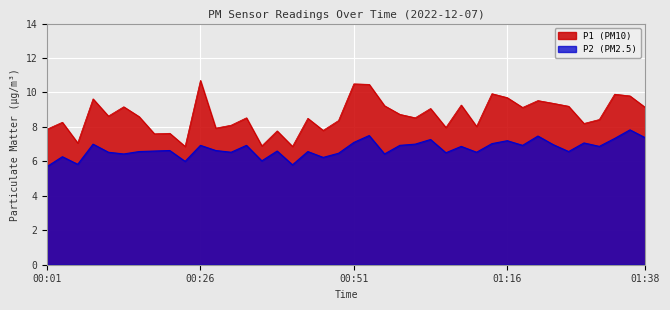

At how many categories does at least one series exceed 8?

29